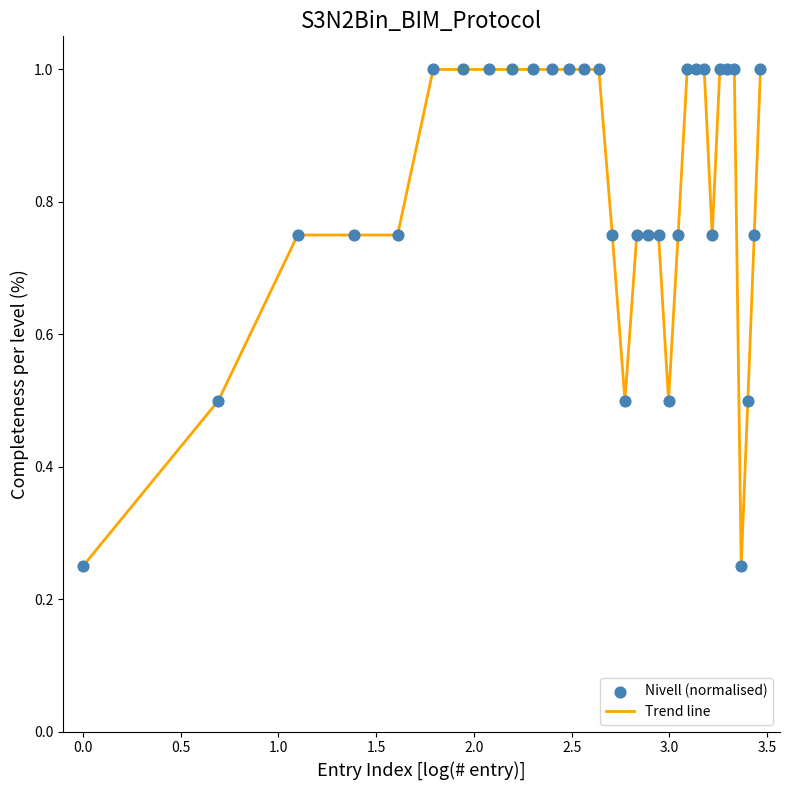

How many lines are shown in the chart?

1